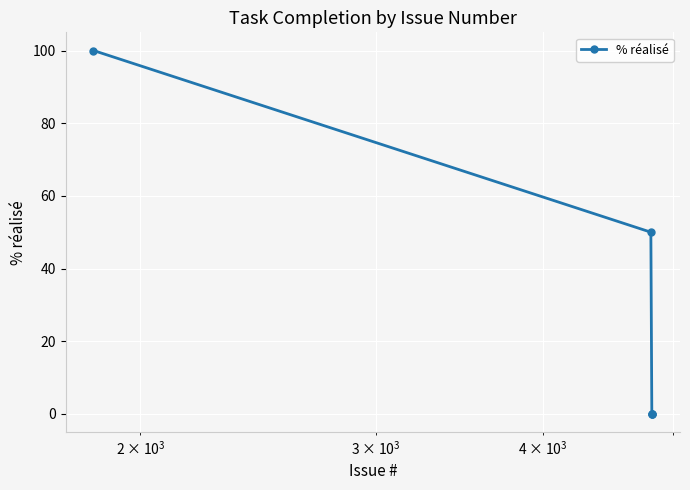

What is the greatest value displayed?

100